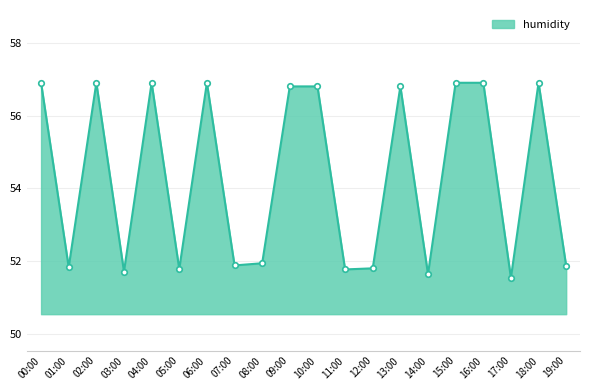

What is the approximate value at 02:00?

56.9